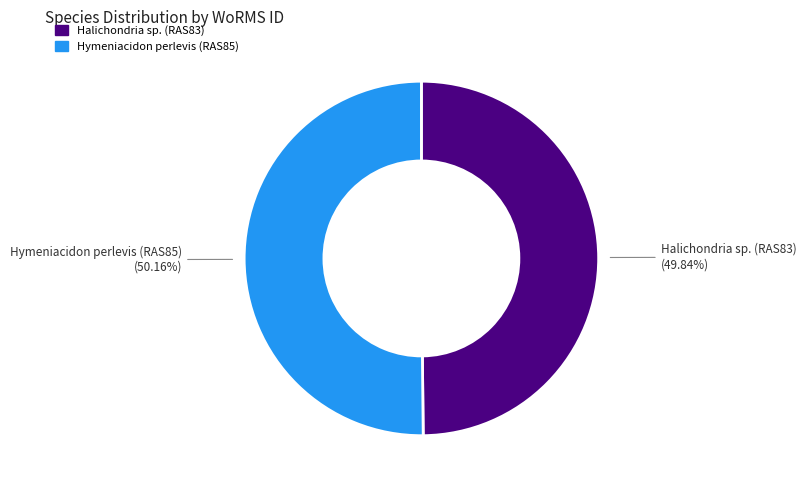

Is there a majority slice in this chart?

Yes